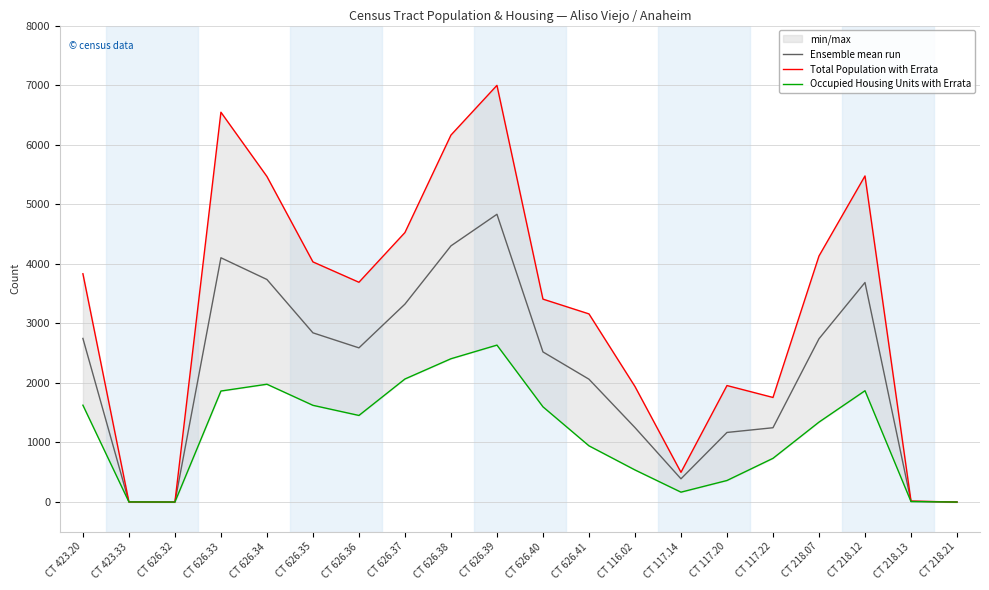

Reading left to right, list all the values displayed in this chart.

Ensemble mean run: CT 423.20=2747.0	CT 423.33=2.0	CT 626.32=0.0	CT 626.33=4101.2	CT 626.34=3736.8	CT 626.35=2841.0	CT 626.36=2588.8	CT 626.37=3323.2	CT 626.38=4301.0	CT 626.39=4831.5	CT 626.40=2520.5	CT 626.41=2062.5	CT 116.02=1250.2	CT 117.14=390.0	CT 117.20=1168.5	CT 117.22=1247.8	CT 218.07=2741.0	CT 218.12=3686.0	CT 218.13=12.0	CT 218.21=0.0
Total Population with Errata: CT 423.20=3833.0	CT 423.33=2.0	CT 626.32=0.0	CT 626.33=6545.0	CT 626.34=5466.0	CT 626.35=4032.0	CT 626.36=3690.0	CT 626.37=4525.0	CT 626.38=6161.0	CT 626.39=6996.0	CT 626.40=3407.0	CT 626.41=3159.0	CT 116.02=1940.0	CT 117.14=499.0	CT 117.20=1956.0	CT 117.22=1756.0	CT 218.07=4131.0	CT 218.12=5475.0	CT 218.13=16.0	CT 218.21=0.0
Occupied Housing Units with Errata: CT 423.20=1626.0	CT 423.33=2.0	CT 626.32=0.0	CT 626.33=1864.0	CT 626.34=1978.0	CT 626.35=1624.0	CT 626.36=1454.0	CT 626.37=2066.0	CT 626.38=2406.0	CT 626.39=2635.0	CT 626.40=1599.0	CT 626.41=944.0	CT 116.02=539.0	CT 117.14=166.0	CT 117.20=362.0	CT 117.22=734.0	CT 218.07=1342.0	CT 218.12=1869.0	CT 218.13=8.0	CT 218.21=0.0